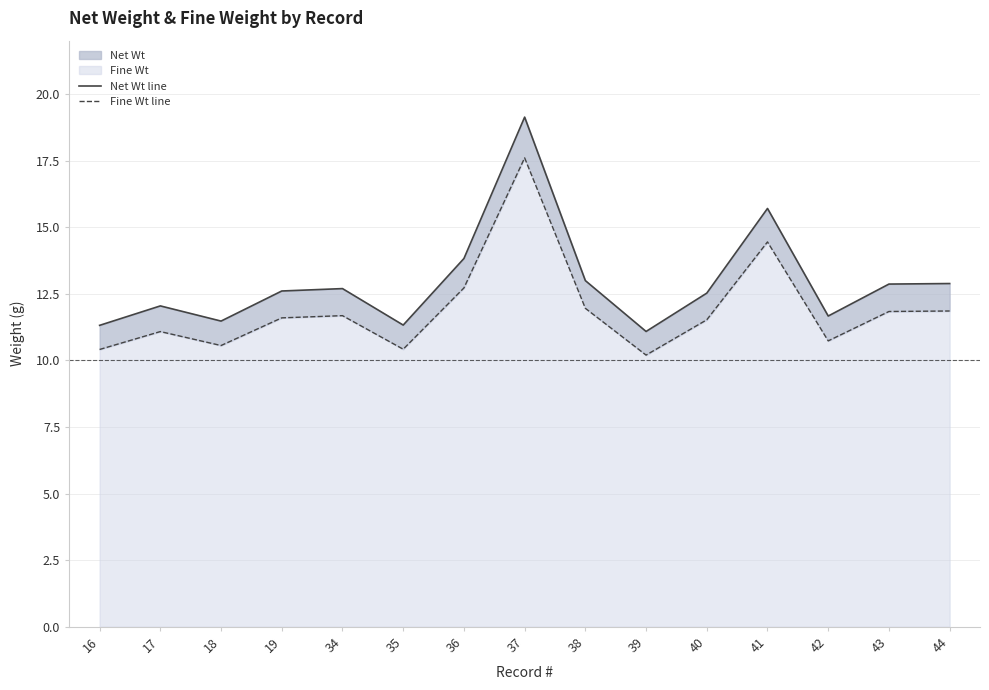

What is the value of the Net Wt line point at the 6th from the left?

11.3